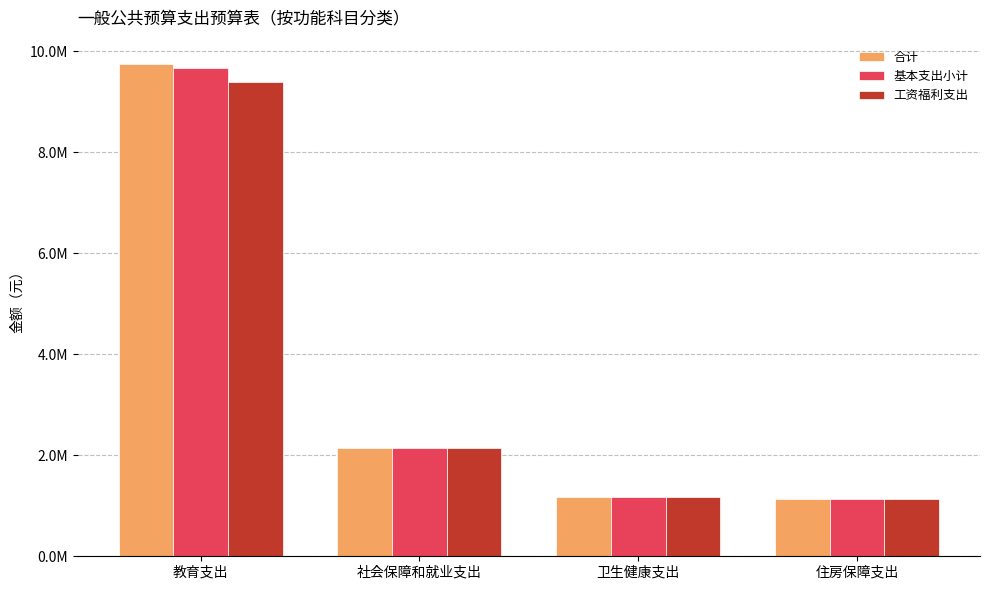

Rank the categories by 合计 value from lowest to highest.

住房保障支出, 卫生健康支出, 社会保障和就业支出, 教育支出